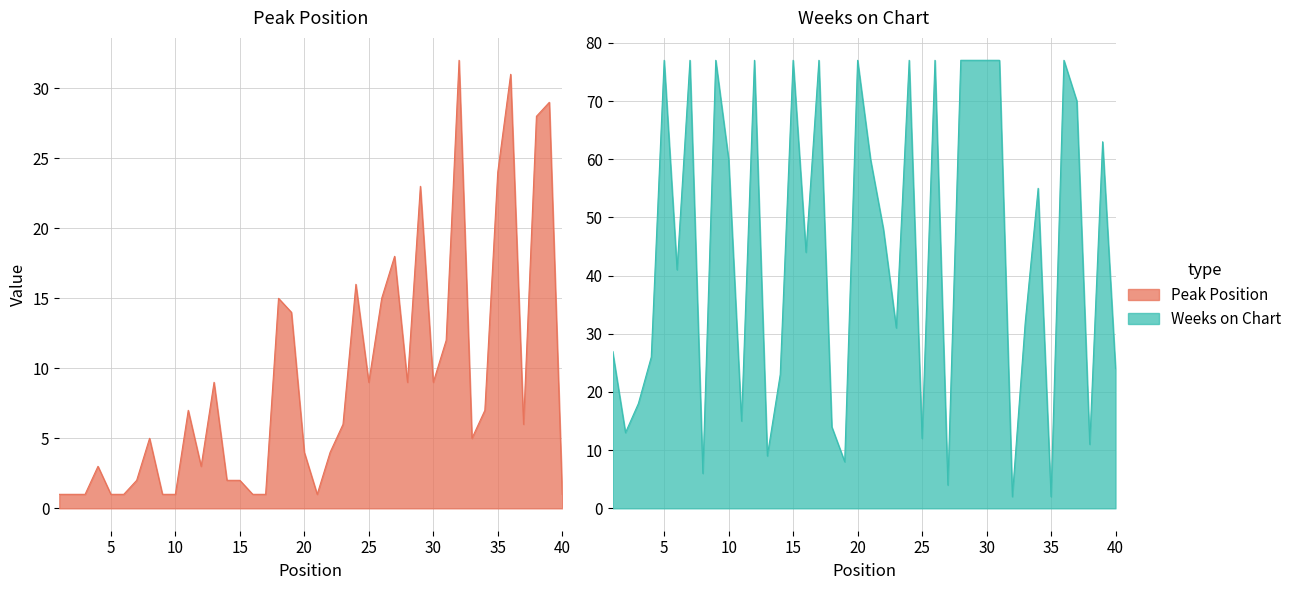

True or false: Weeks on Chart and Peak Position cross at least once.

True